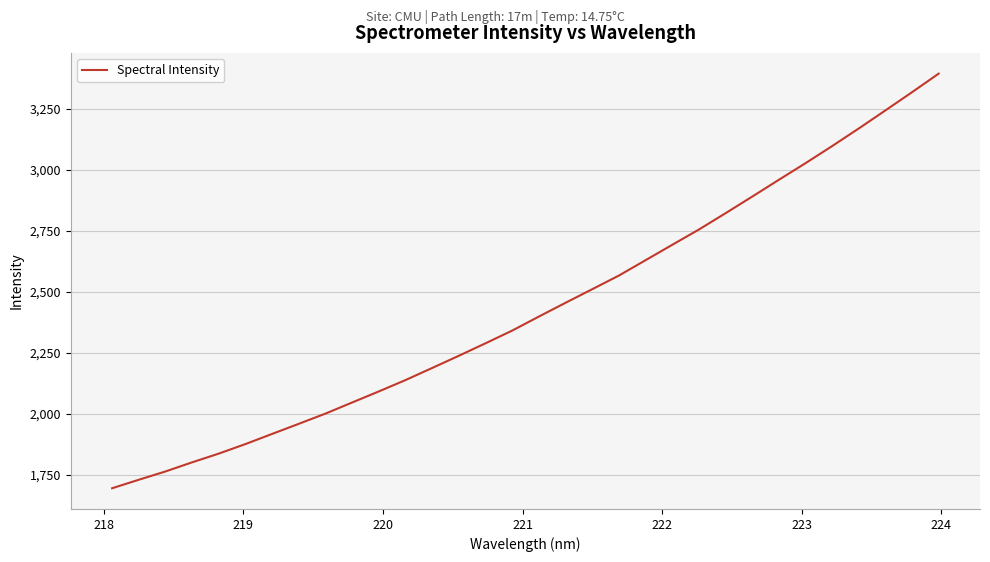

How many series are shown in this chart?

1